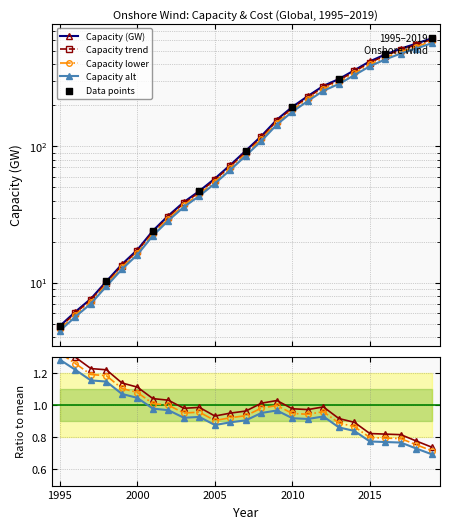

Which series contains the highest Y value?

Capacity (GW)